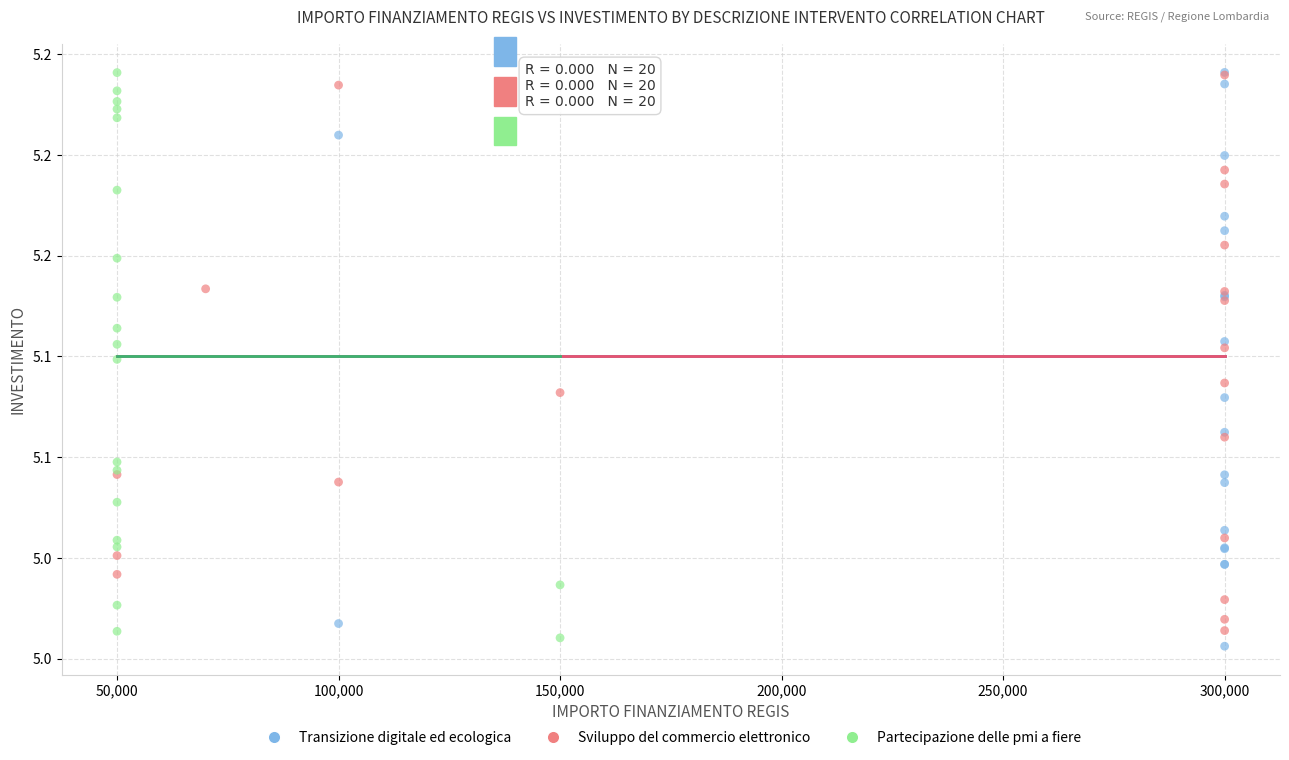

Which series has the largest Y range (max minus min)?

Transizione digitale ed ecologica